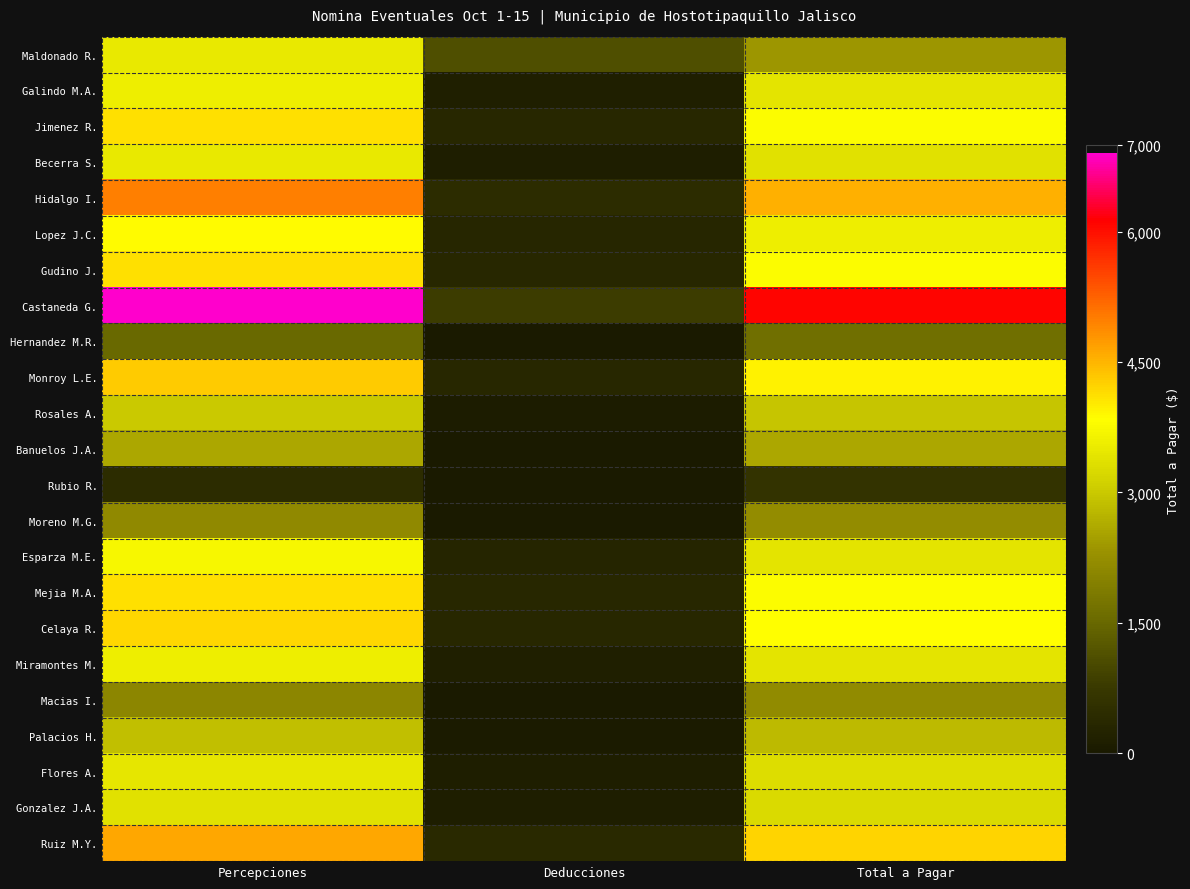

At which category is the sum across all series the highest?

Percepciones